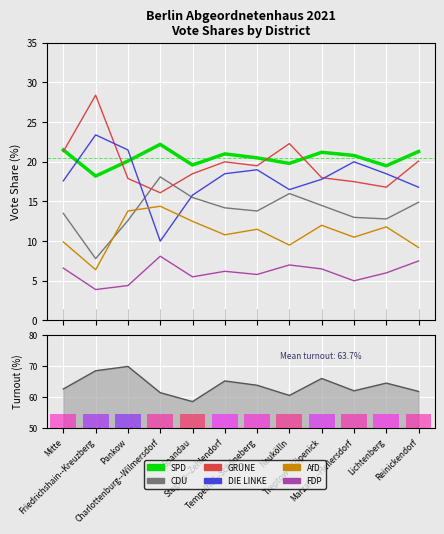

What position from the right is Neukölln?

5